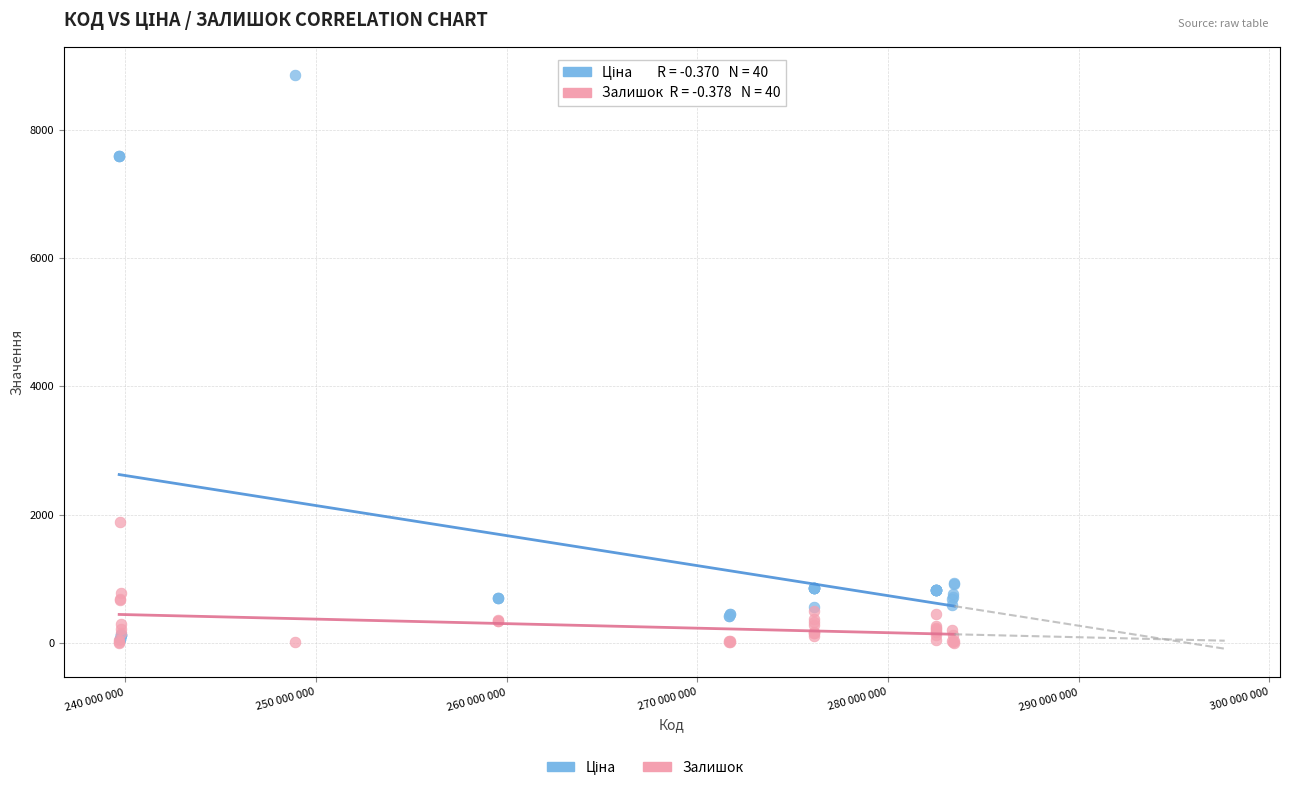

Across all series, what Y value is closest to 4428?

1887.0